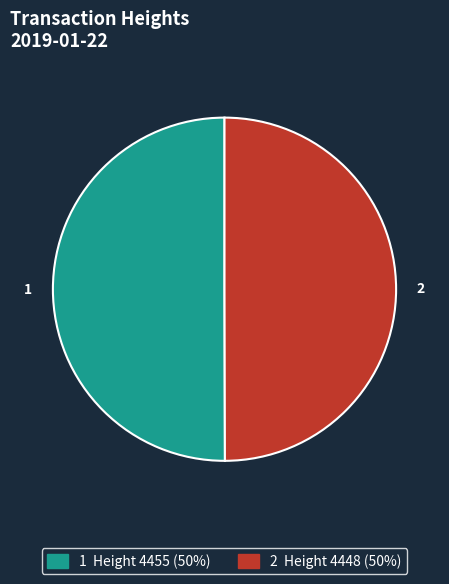

Combined, do 2 and 1 account for over 50%?

Yes